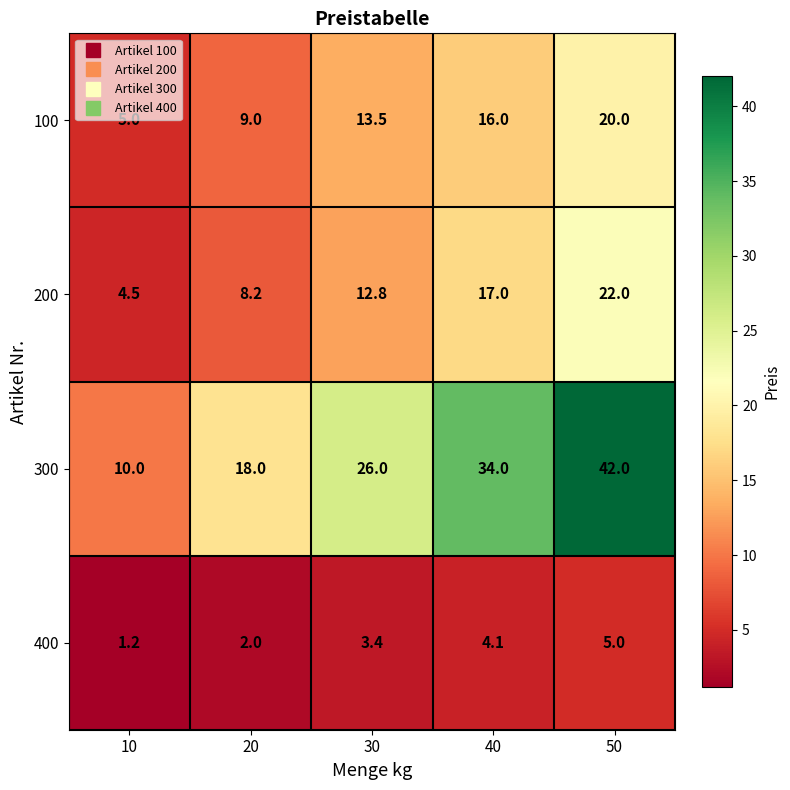

How many series are shown in this chart?

4